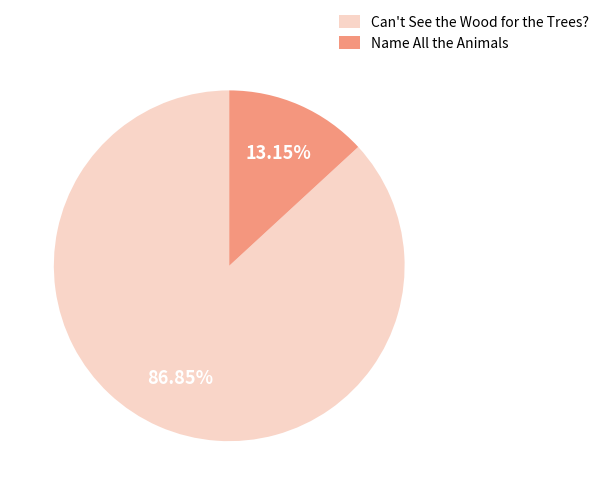

What is the majority slice?

Can't See the Wood for the Trees?